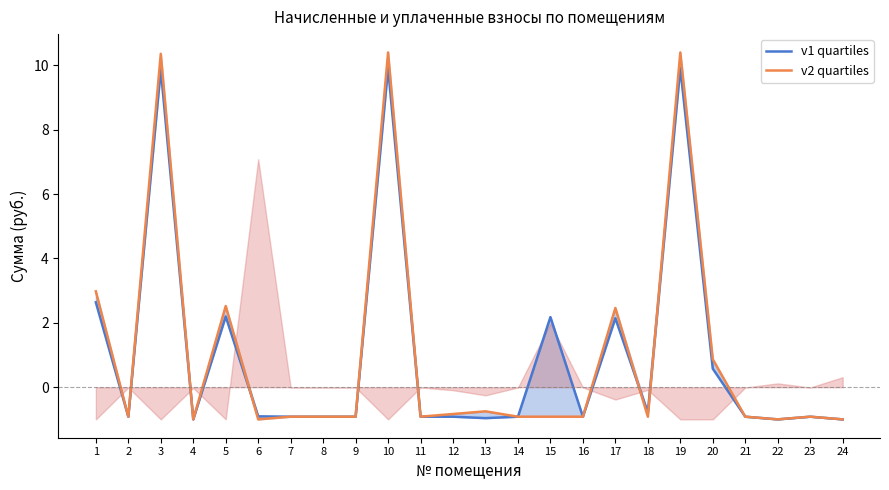

Which series changed the most between 1 and 16?

v2 quartiles